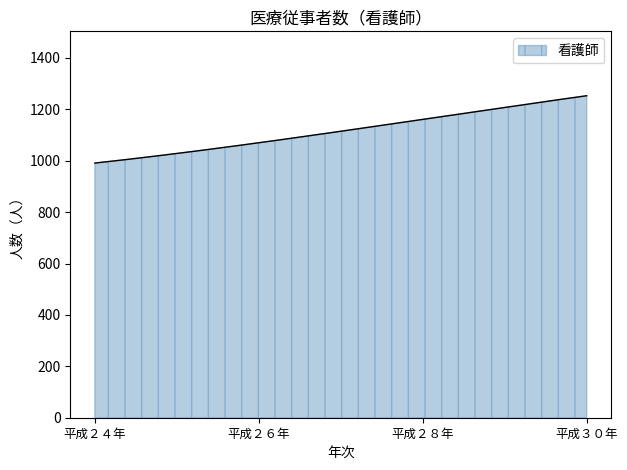

What is the difference between the maximum and minimum values?

262.0